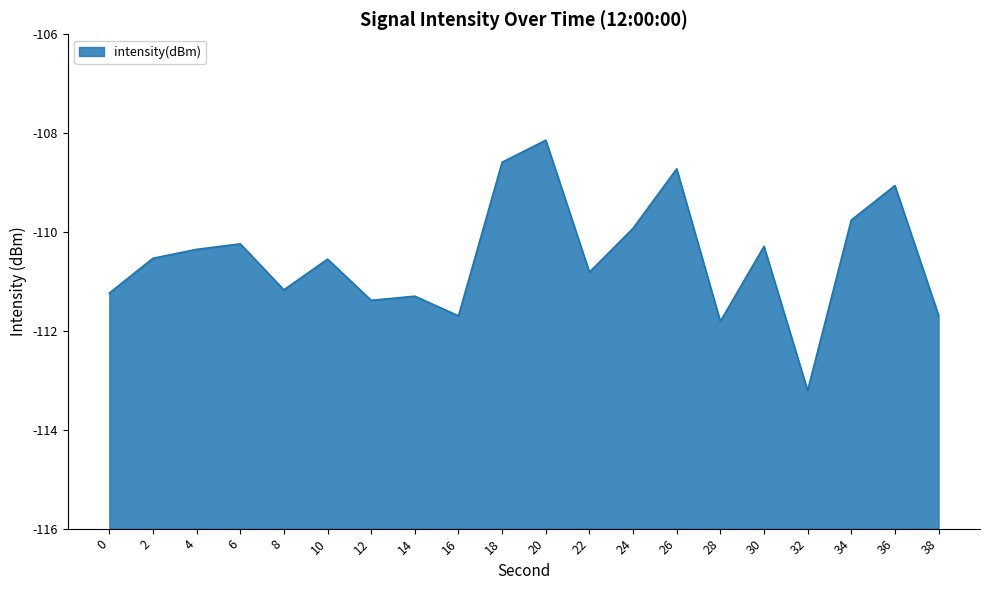

Reading left to right, what are all the values shown in this chart?

0=-111.2	2=-110.5	4=-110.4	6=-110.2	8=-111.2	10=-110.5	12=-111.4	14=-111.3	16=-111.7	18=-108.6	20=-108.1	22=-110.8	24=-109.9	26=-108.7	28=-111.8	30=-110.3	32=-113.2	34=-109.8	36=-109.1	38=-111.7